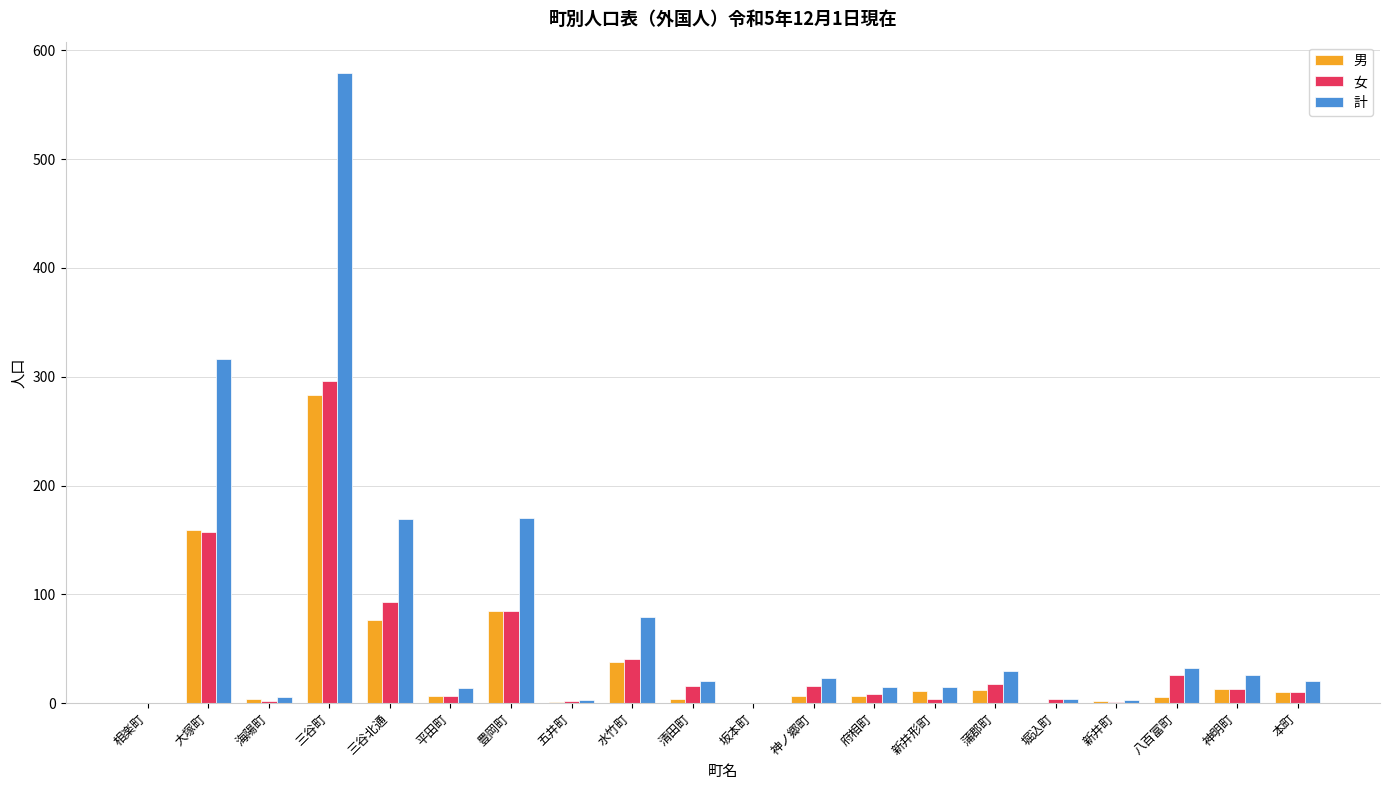

What is the maximum value shown in the chart?

579